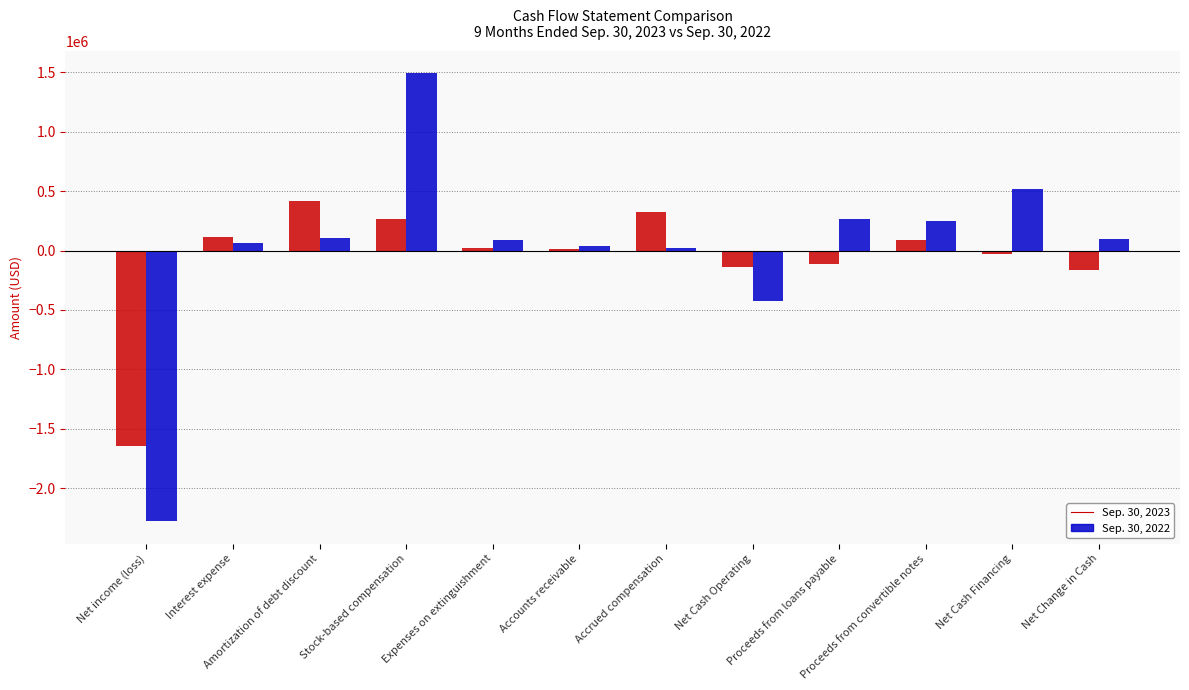

Rank the series by their maximum value, from highest to lowest.

Sep. 30, 2022, Sep. 30, 2023